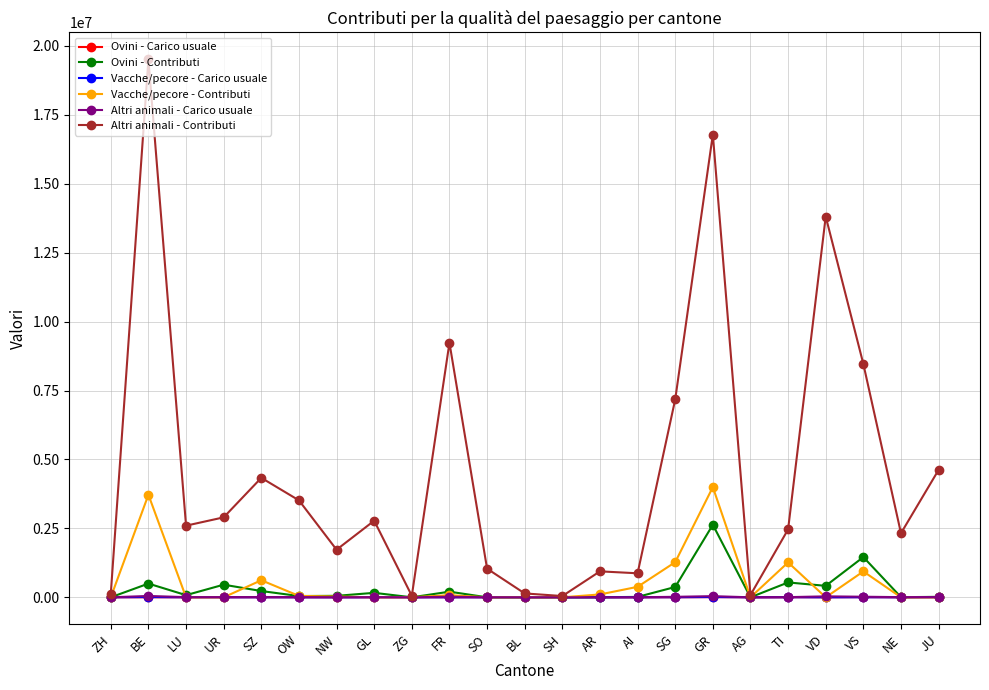

True or false: Ovini - Contributi has more than 1 interior local peaks.

True